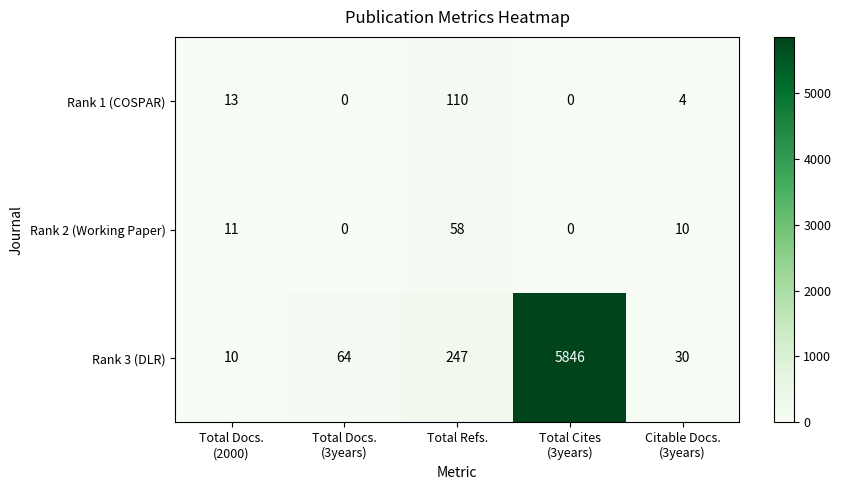

Rank the series by their maximum value, from lowest to highest.

Rank 2 (Working Paper), Rank 1 (COSPAR), Rank 3 (DLR)